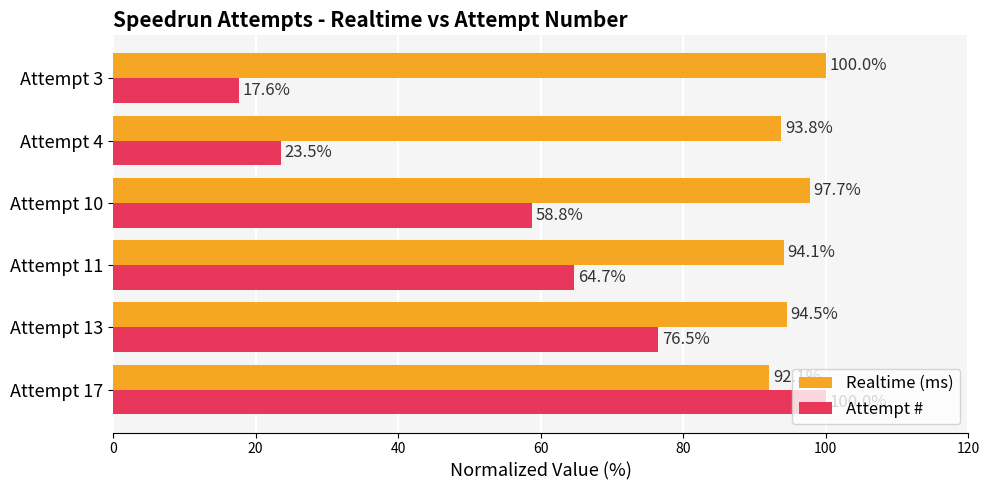

The Attempt # series shows 104.0 at Attempt 10. True or false?

False